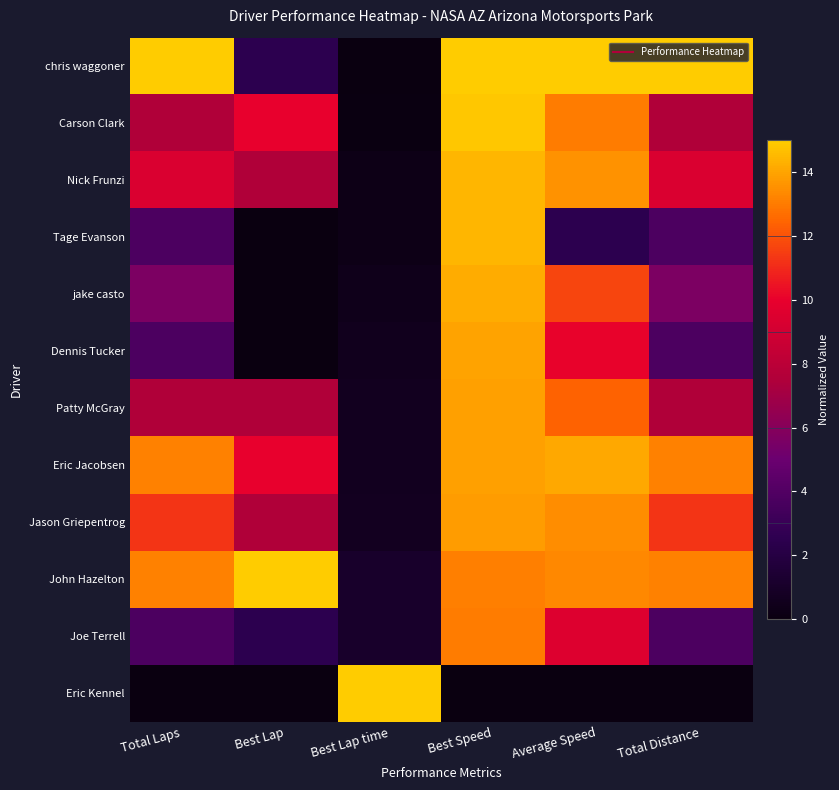

At how many categories does at least one series exceed 14?

6